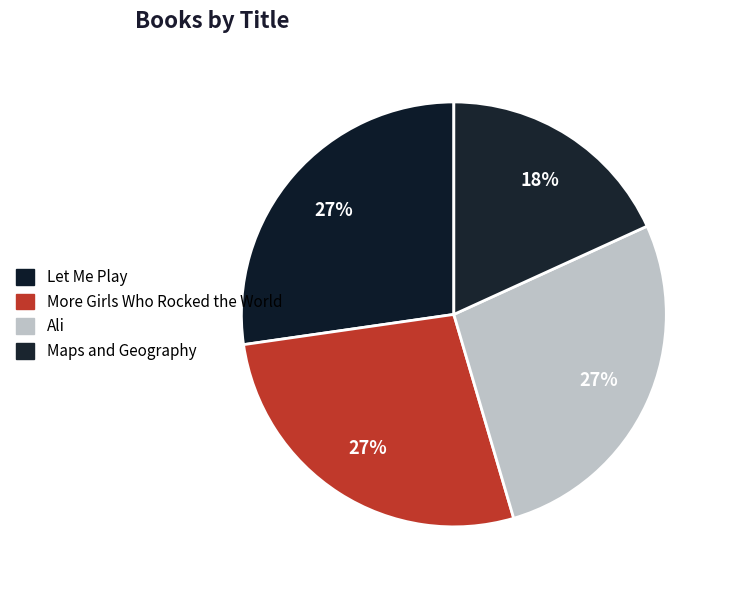

What percentage is NOT represented by Let Me Play?

72.7%